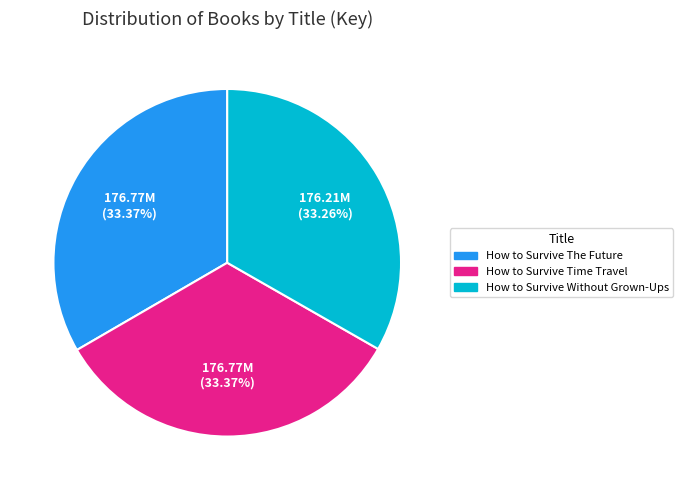

Does How to Survive The Future represent more than half of the total?

No